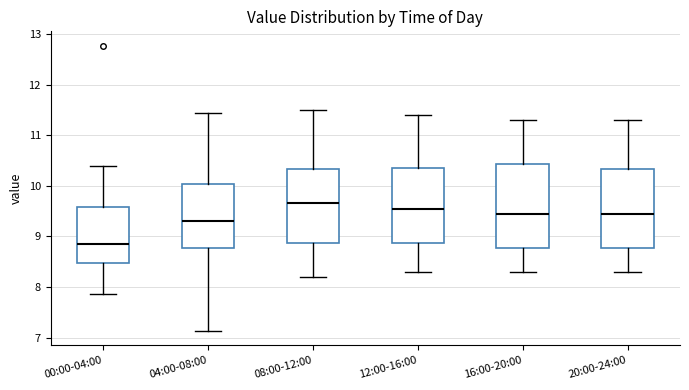

Reading left to right, transcribe this box plot: for each box, give where its median line is, the range the box spans, and where its two whiskers end, as read against the y-axis. The values are not printed on the chart, so give them approximately, as read against the axis.

00:00-04:00: median 8.9, box 8.5 to 9.6, whiskers 7.9 to 10.4
04:00-08:00: median 9.3, box 8.8 to 10.0, whiskers 7.1 to 11.4
08:00-12:00: median 9.7, box 8.9 to 10.3, whiskers 8.2 to 11.5
12:00-16:00: median 9.6, box 8.9 to 10.4, whiskers 8.3 to 11.4
16:00-20:00: median 9.5, box 8.8 to 10.4, whiskers 8.3 to 11.3
20:00-24:00: median 9.5, box 8.8 to 10.3, whiskers 8.3 to 11.3